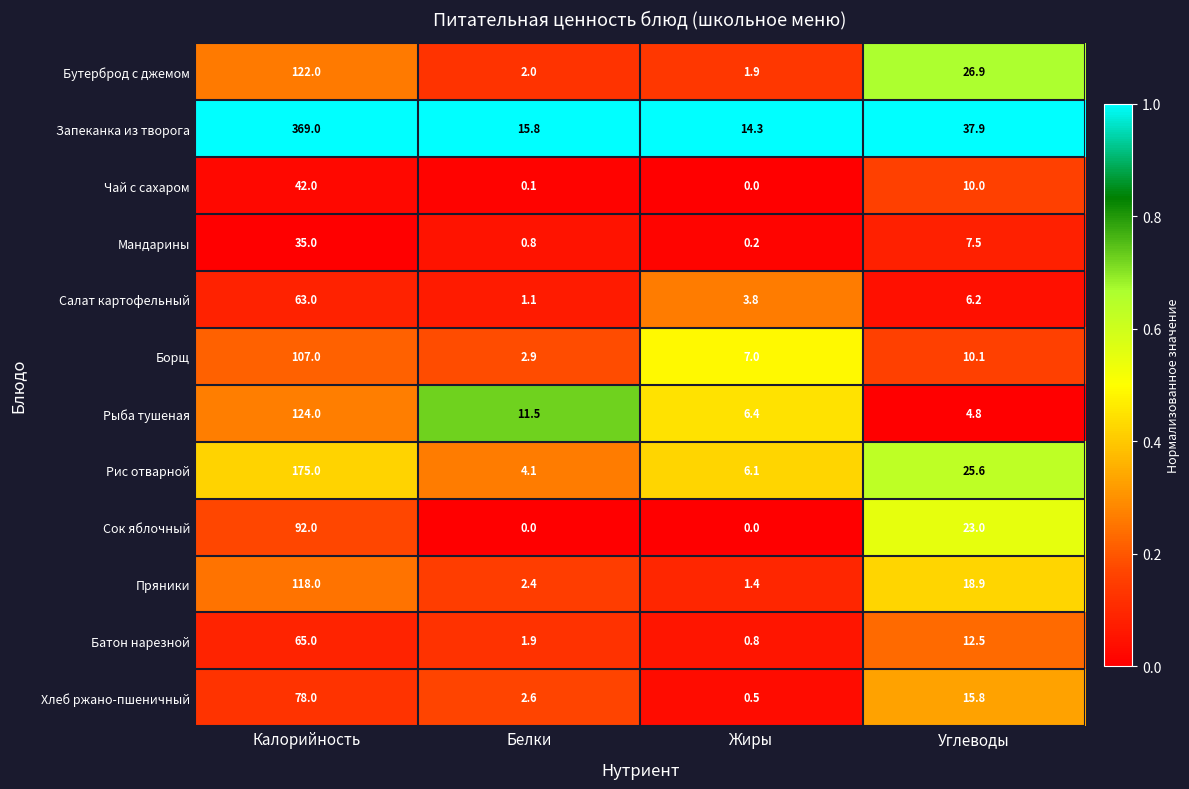

What is the difference between the Пряники values at Калорийность and Углеводы?

99.1